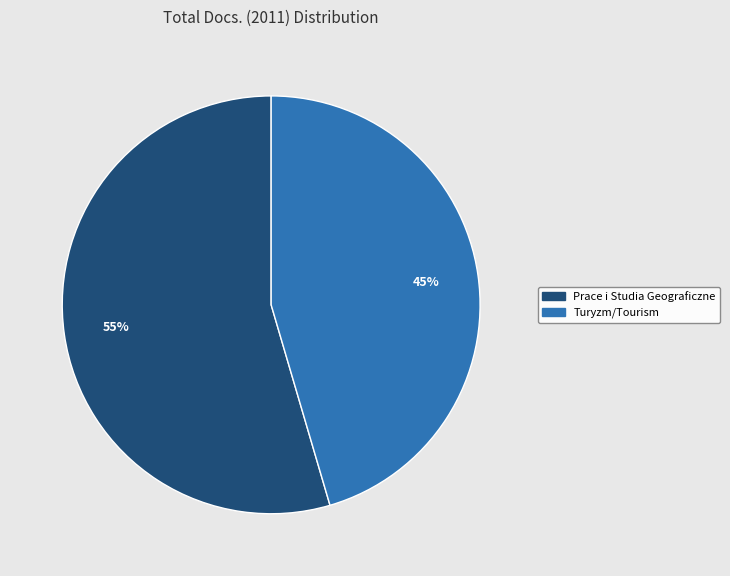

What percentage is the Turyzm/Tourism slice, to the nearest percent?

45%